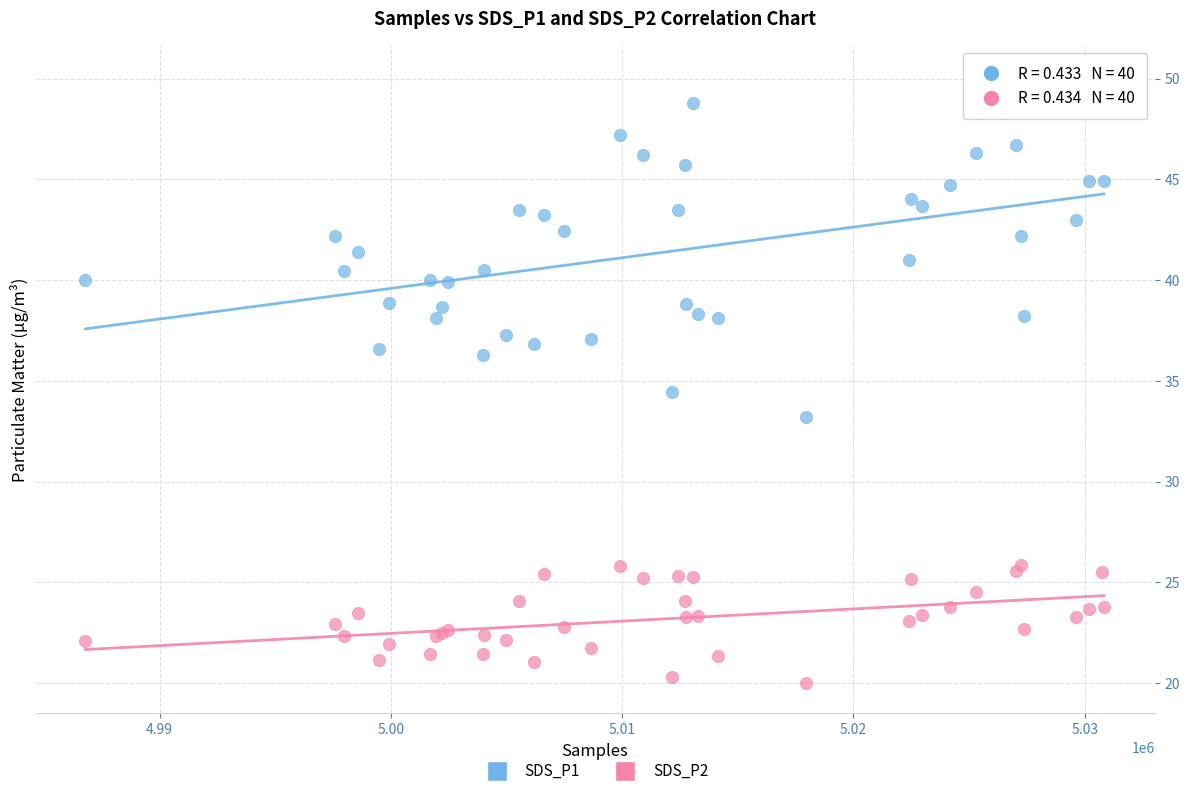

Which series has the widest spread of Y values?

SDS_P1